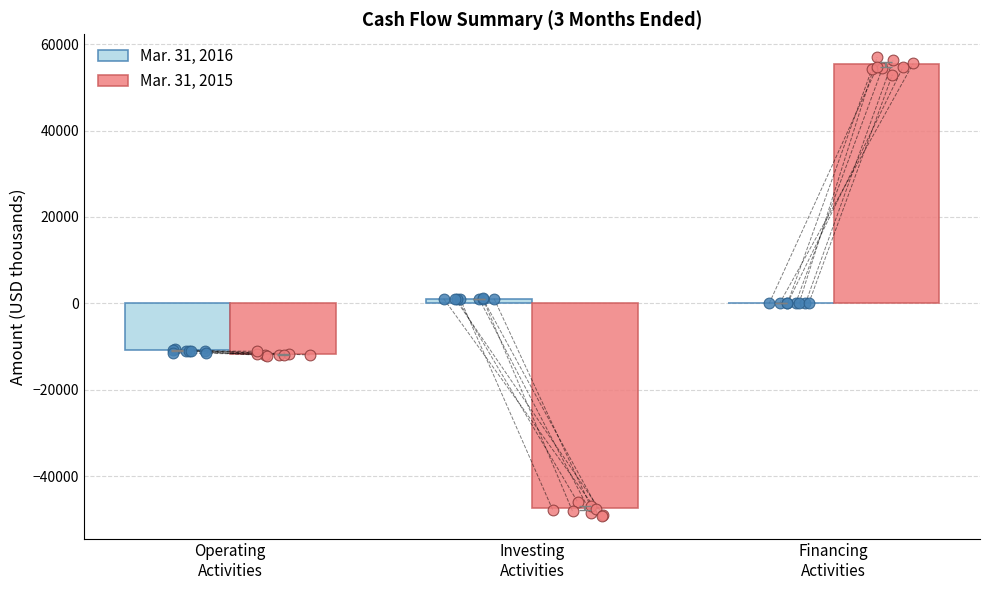

What are all the series names shown in the legend?

Mar. 31, 2016, Mar. 31, 2015